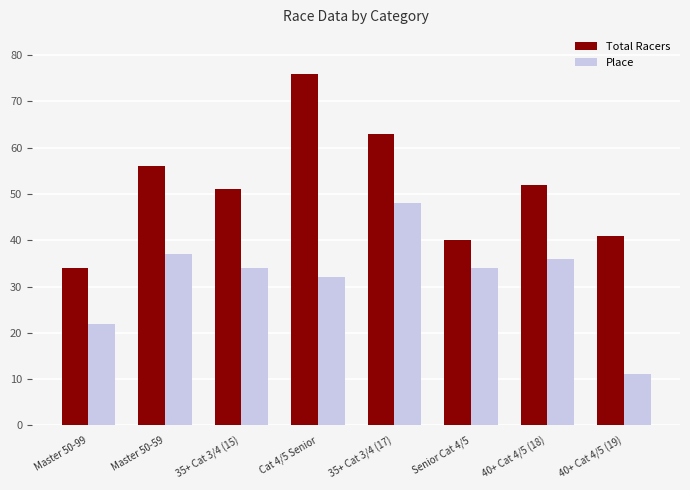

What is the difference between the highest and lowest values at Master 50-59?

19